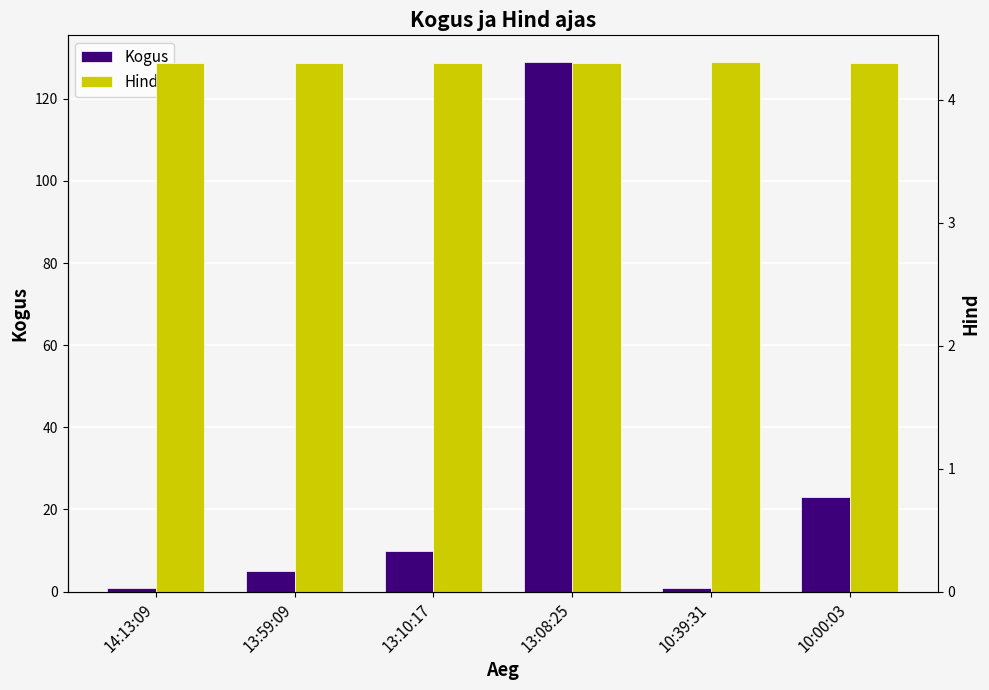

The value of Kogus at 13:59:09 is 5.0. True or false?

True